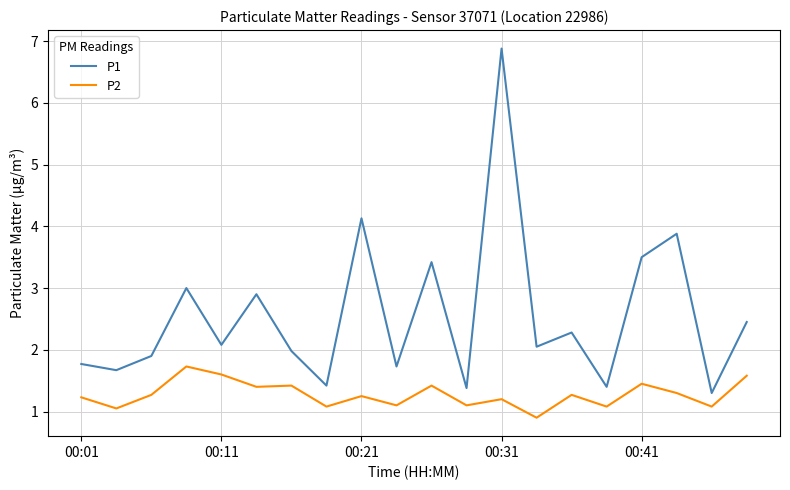

What is the highest value of the P1 series?

6.9